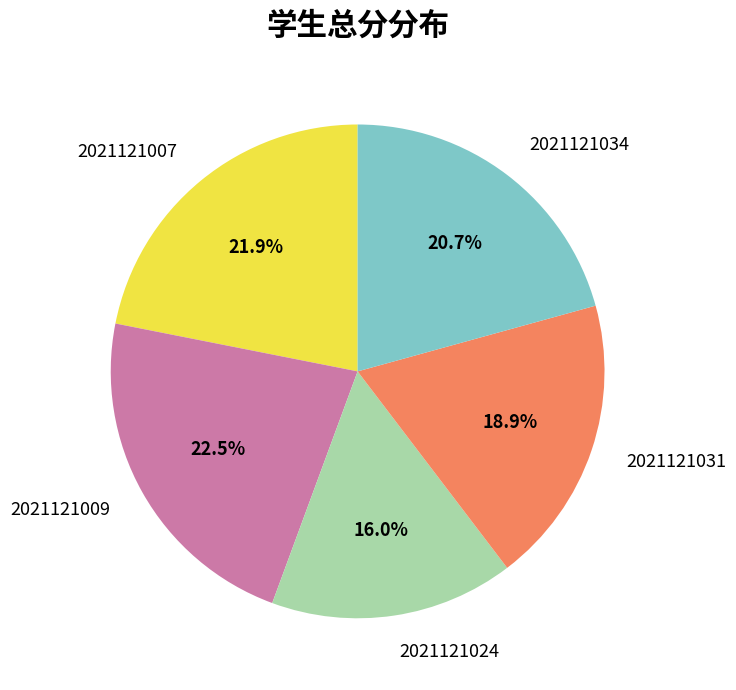

To the nearest percent, what percentage of the pie is 2021121024?

16%